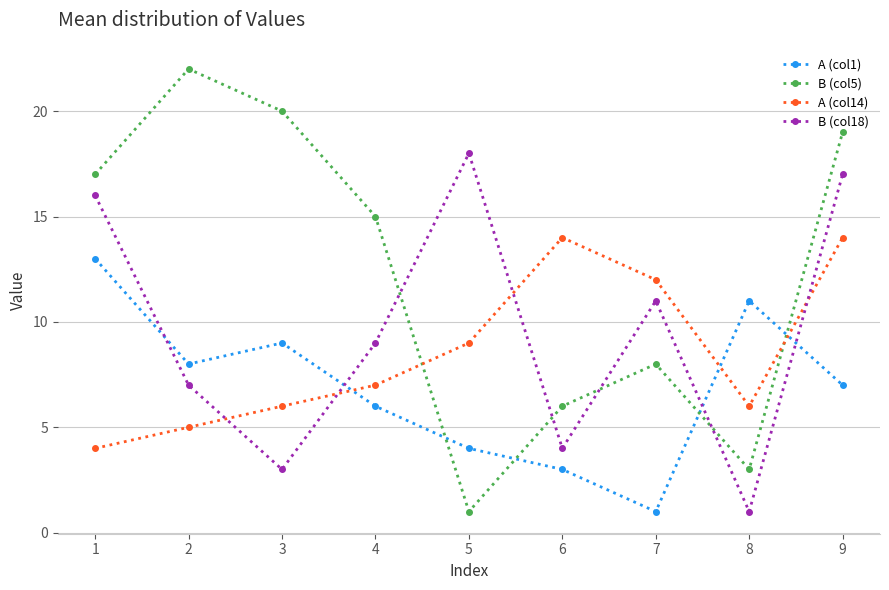

True or false: A (col1) has more than 2 points higher than both neighbors.

False